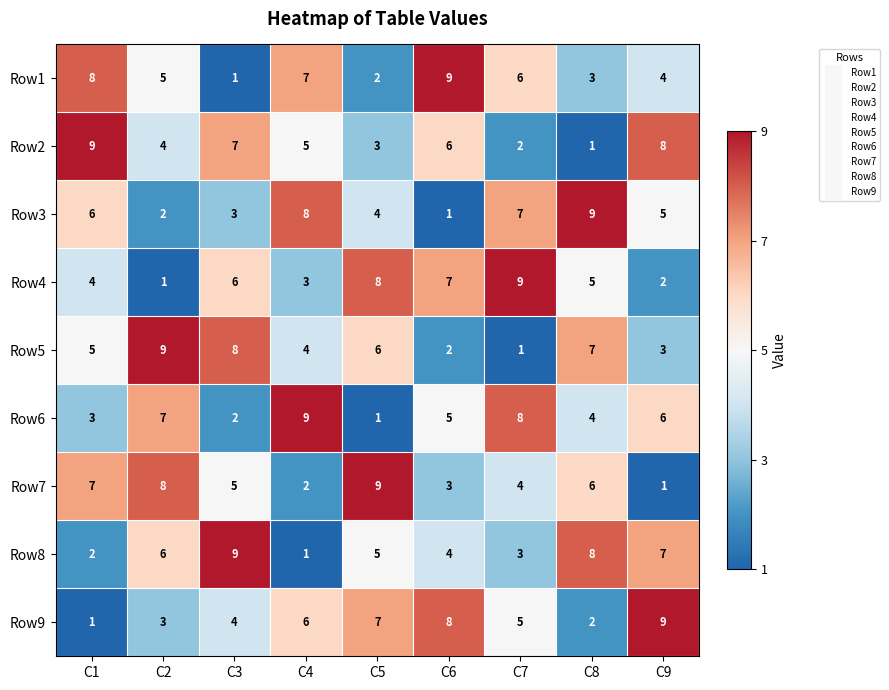

Rank the series at C1 from highest to lowest value.

Row2, Row1, Row7, Row3, Row5, Row4, Row6, Row8, Row9